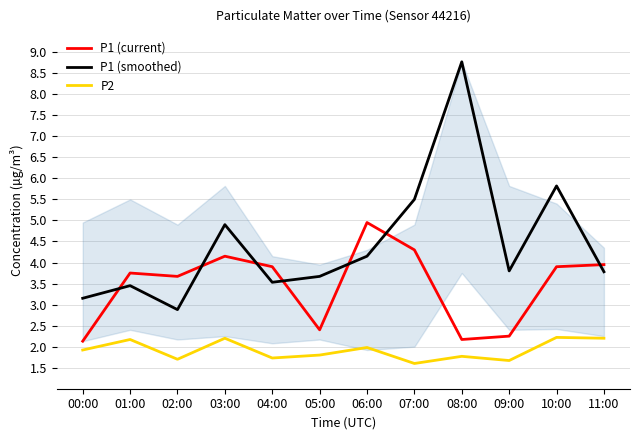

Rank the series by their maximum value, from lowest to highest.

P2, P1 (current), P1 (smoothed)